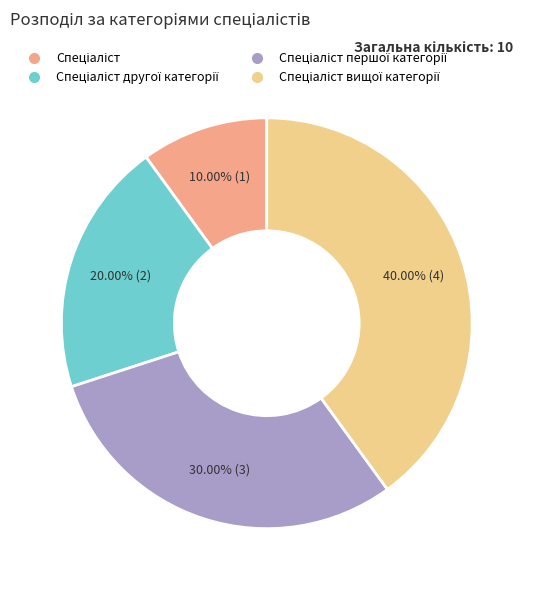

Count the number of slices in the pie.

4